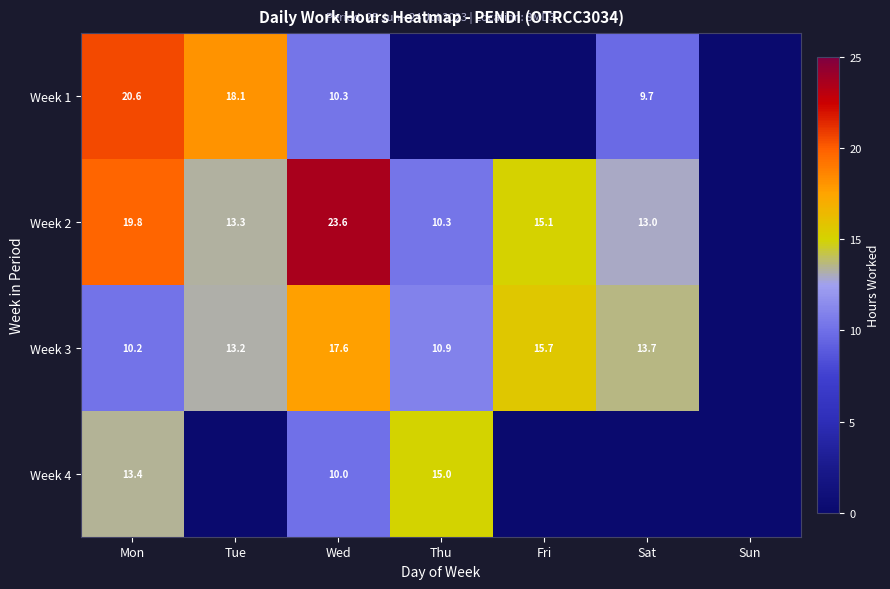

Rank the series at Wed from highest to lowest value.

Week 2, Week 3, Week 1, Week 4